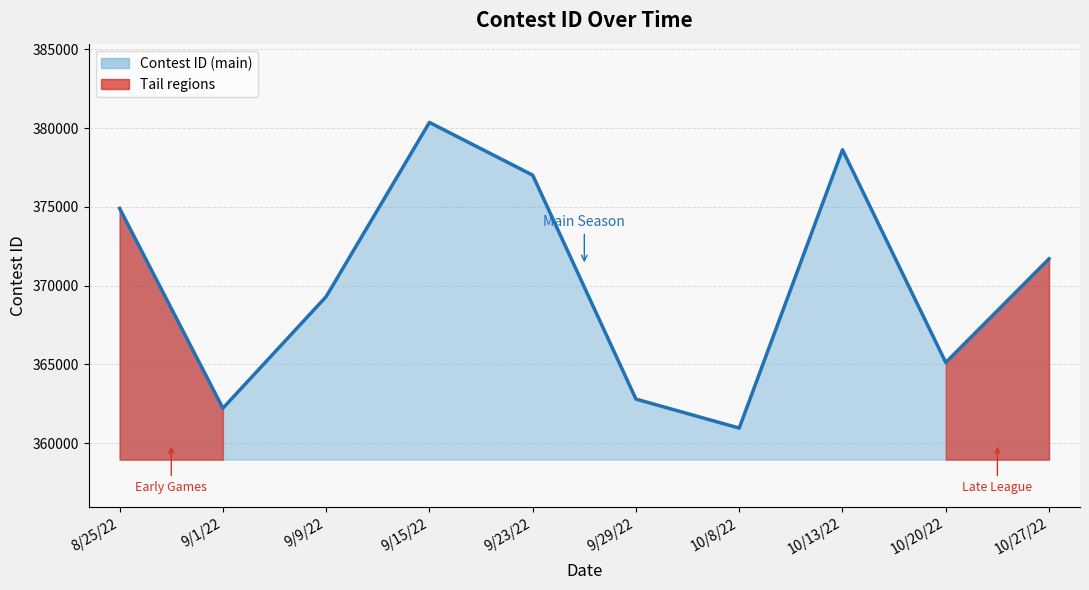

What is the minimum value shown in the chart?

360957